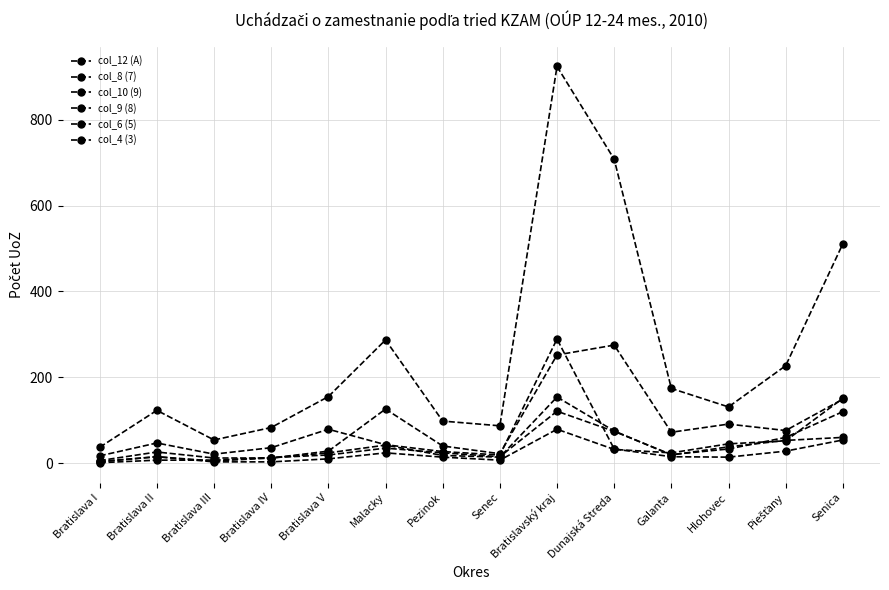

How many distinct data groups are displayed?

6